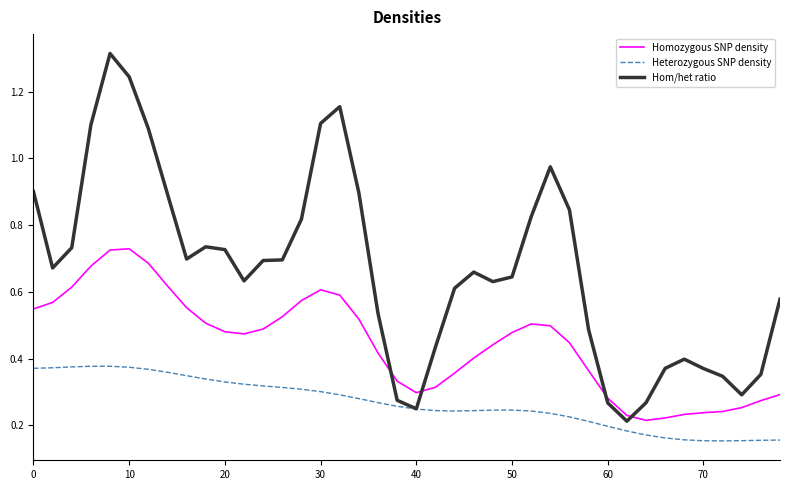

Is this an area chart (filled region under the line)?

No